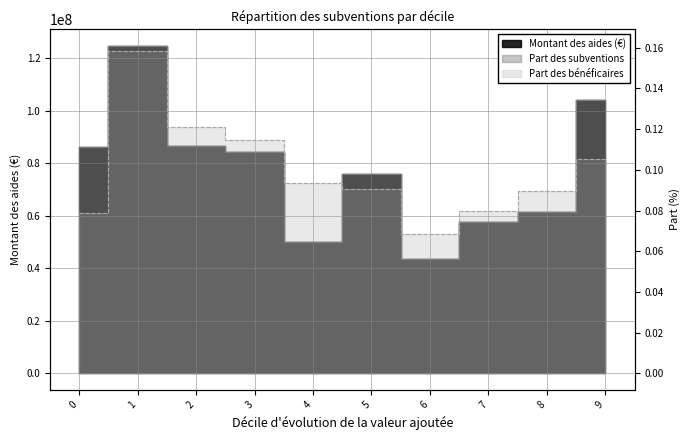

What is the difference between the maximum and minimum values in the Part des bénéficaires series?

0.1